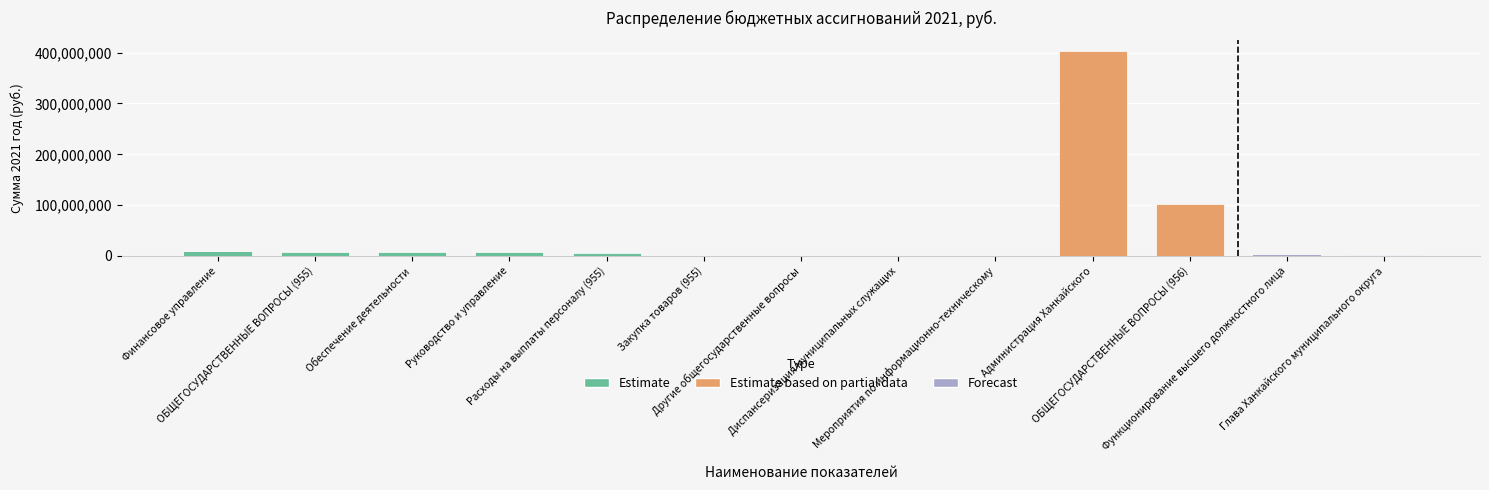

How many values exceed 6599213?

6